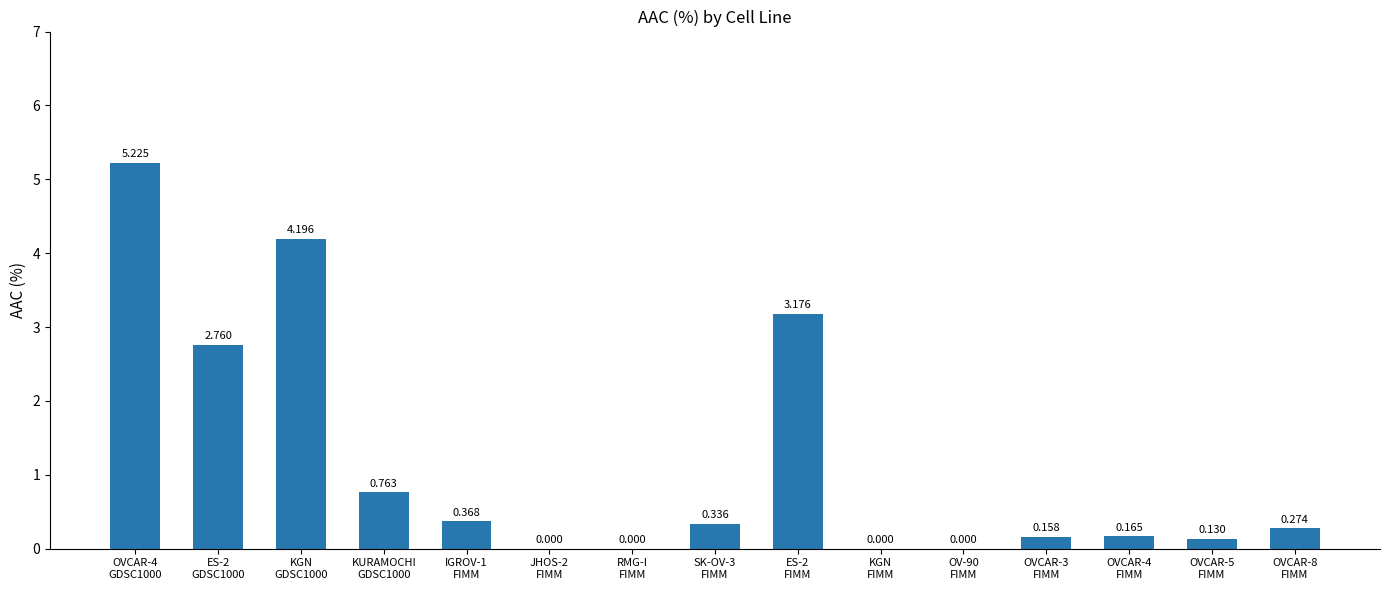

What is the difference between the second highest and second lowest values?

4.2